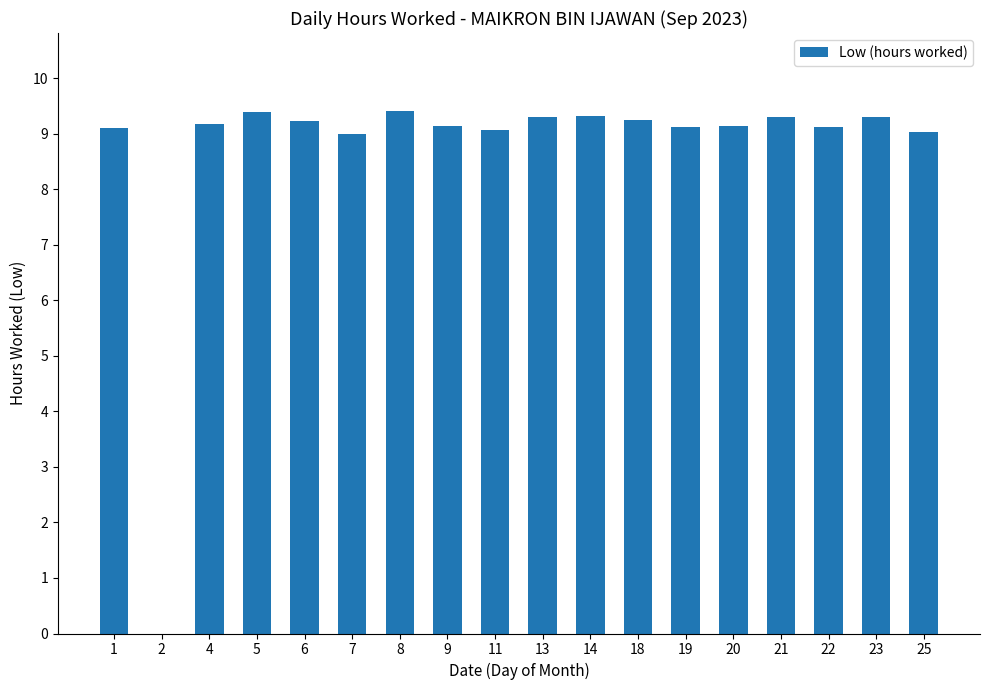

What value does the data have at 22?

9.1